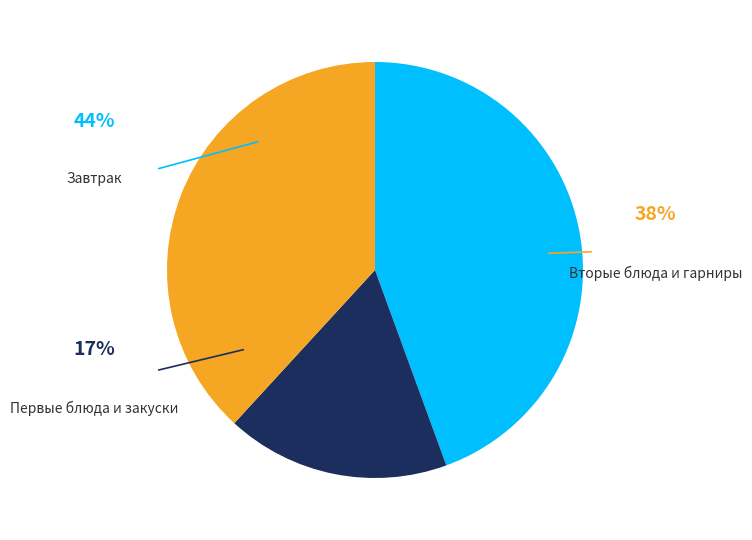

Is there a majority slice in this chart?

No